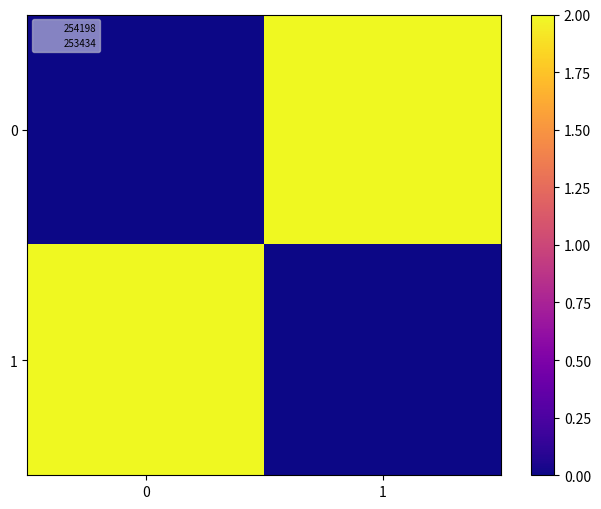

Rank the series at 0 from lowest to highest value.

0, 1